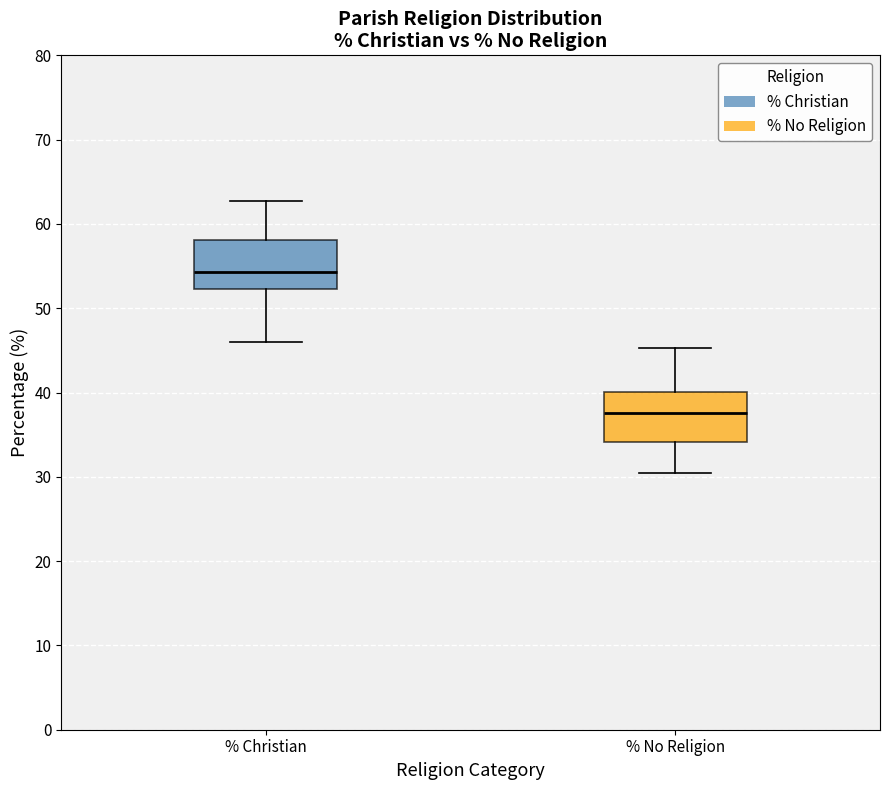

Reading left to right, read every box against the y-axis: the position of its median line, the range the box covers, and the ends of its whiskers. The values are not printed on the chart, so give them approximately, as read against the axis.

% Christian: median 54, box 52 to 58, whiskers 46 to 63
% No Religion: median 38, box 34 to 40, whiskers 30 to 45